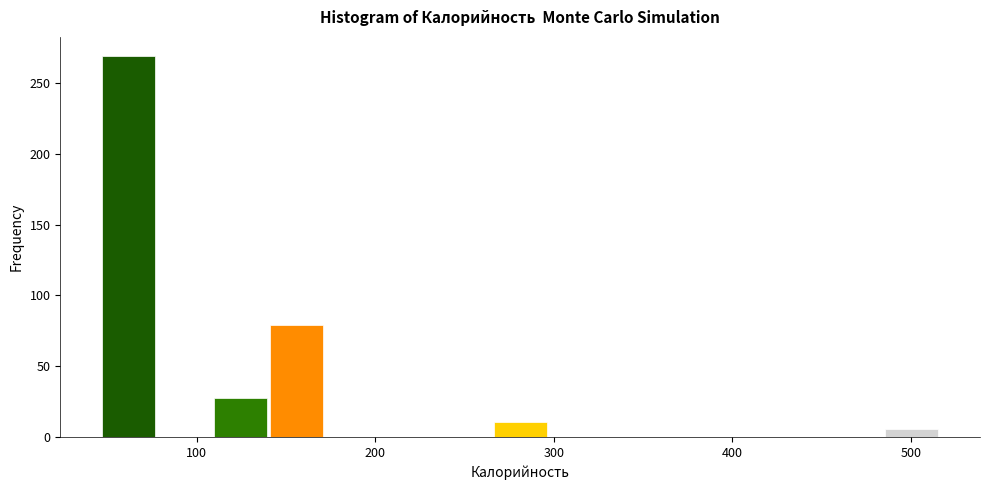

Read against the x-axis, roughly where is the centre of the tallest bar?

60